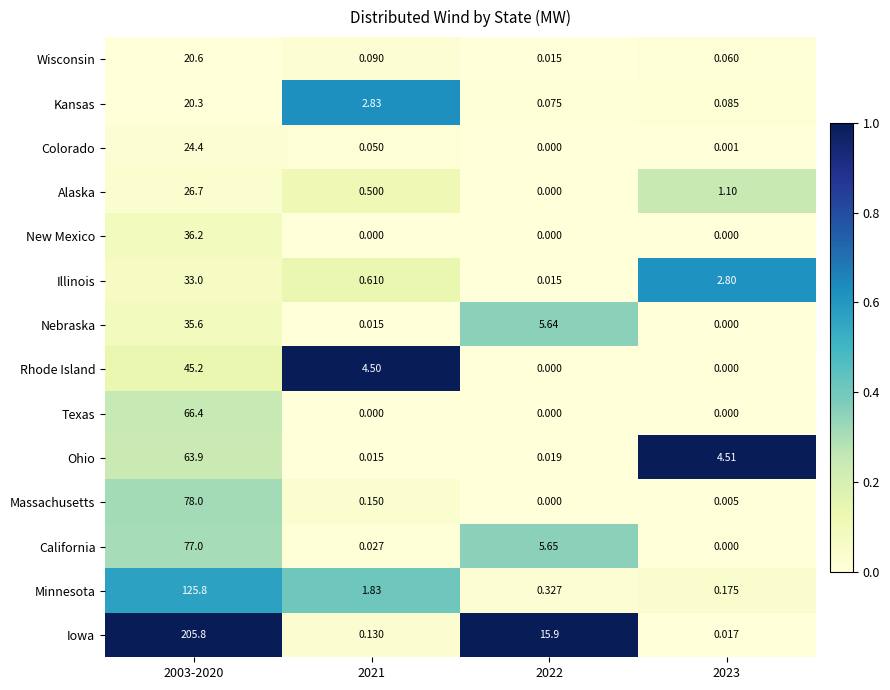

Which series has the widest spread of values?

Iowa